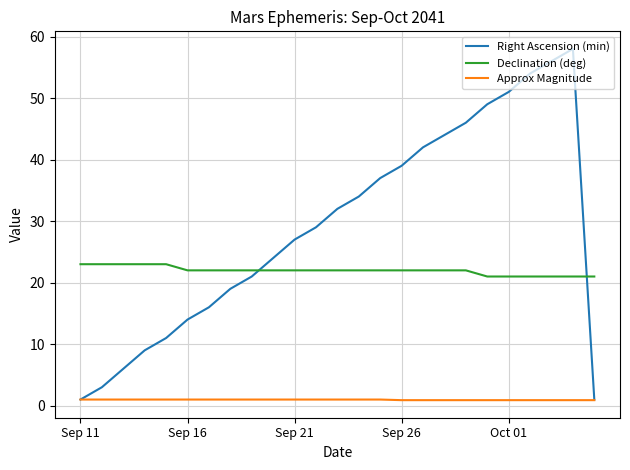

Which series has the largest range (max minus min)?

Right Ascension (min)